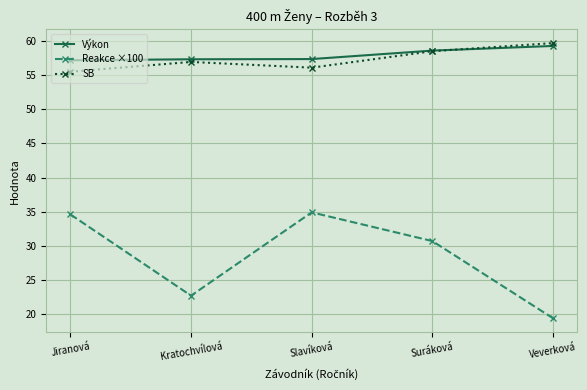

What is the spread (max minus min) of values at Veverková?

40.3